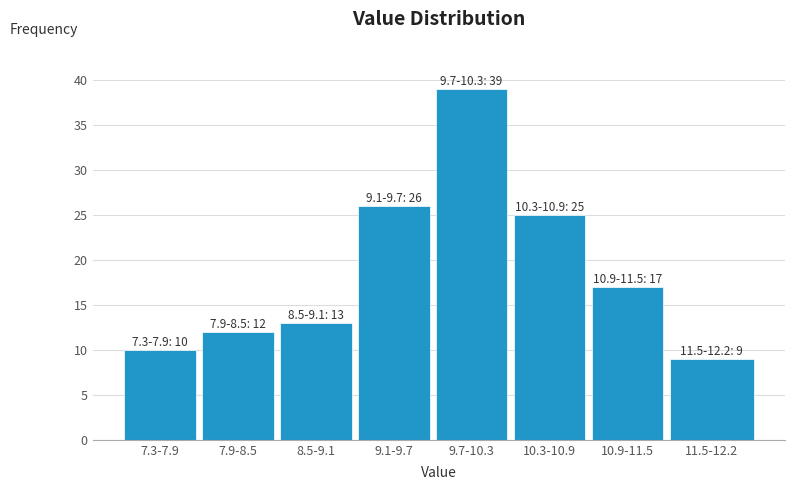

Reading left to right, what are all the values shown in this chart?

10	12	13	26	39	25	17	9